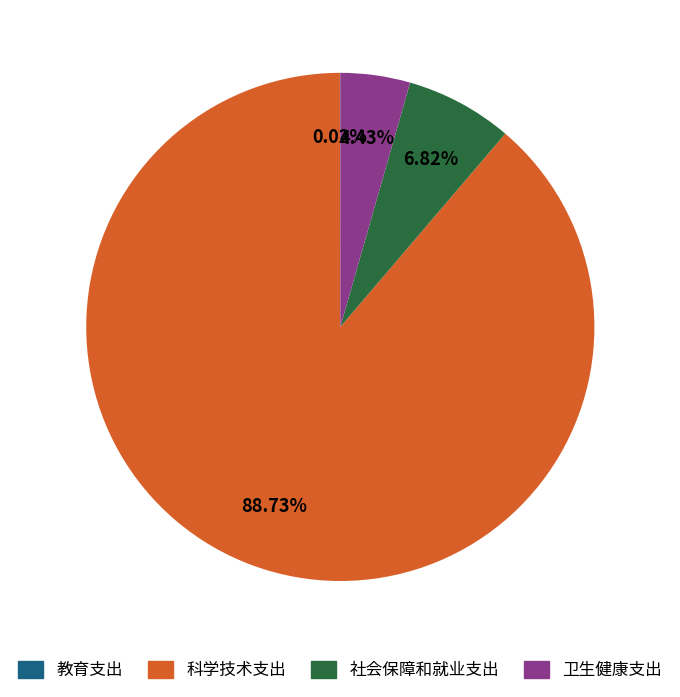

Between 卫生健康支出 and 科学技术支出, which is larger?

科学技术支出